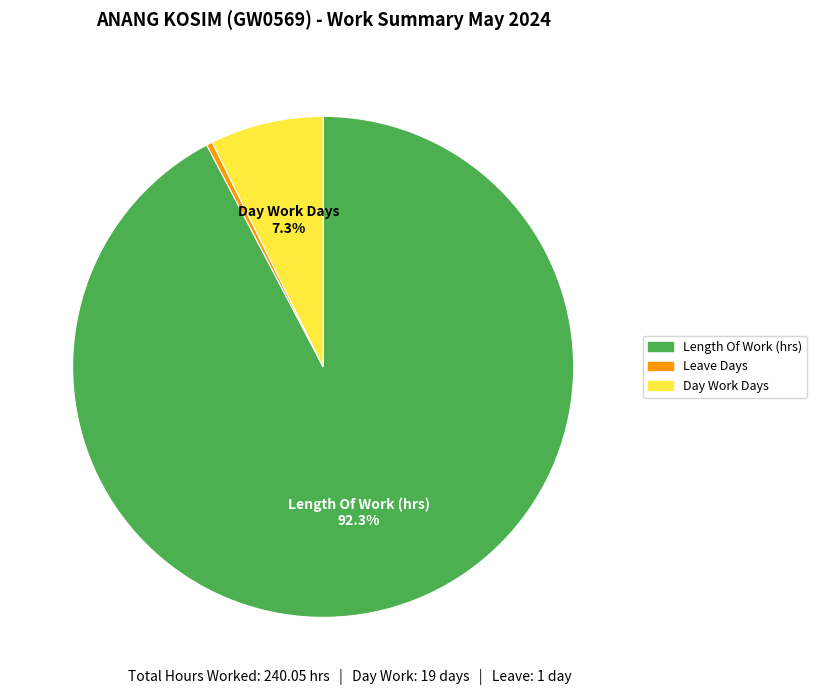

Count the number of slices in the pie.

3